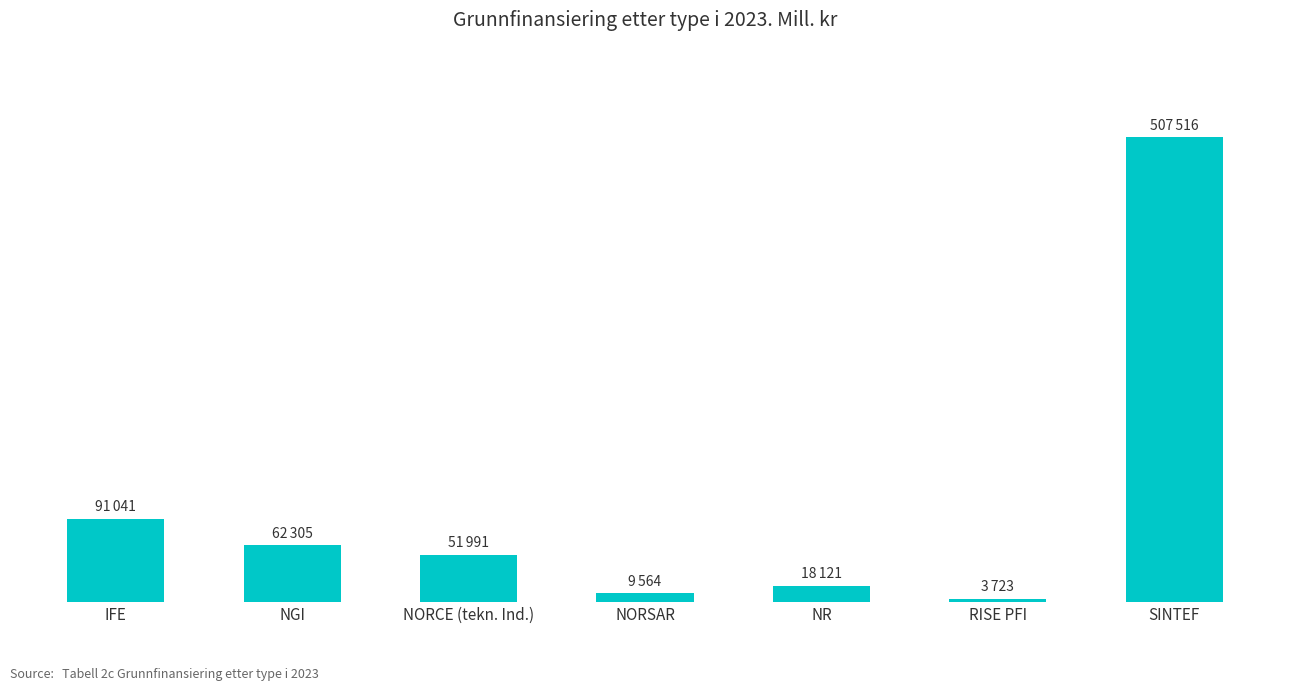

Reading left to right, list all the values displayed in this chart.

IFE=91041	NGI=62305	NORCE (tekn. Ind.)=51991	NORSAR=9564	NR=18121	RISE PFI=3723	SINTEF=507516